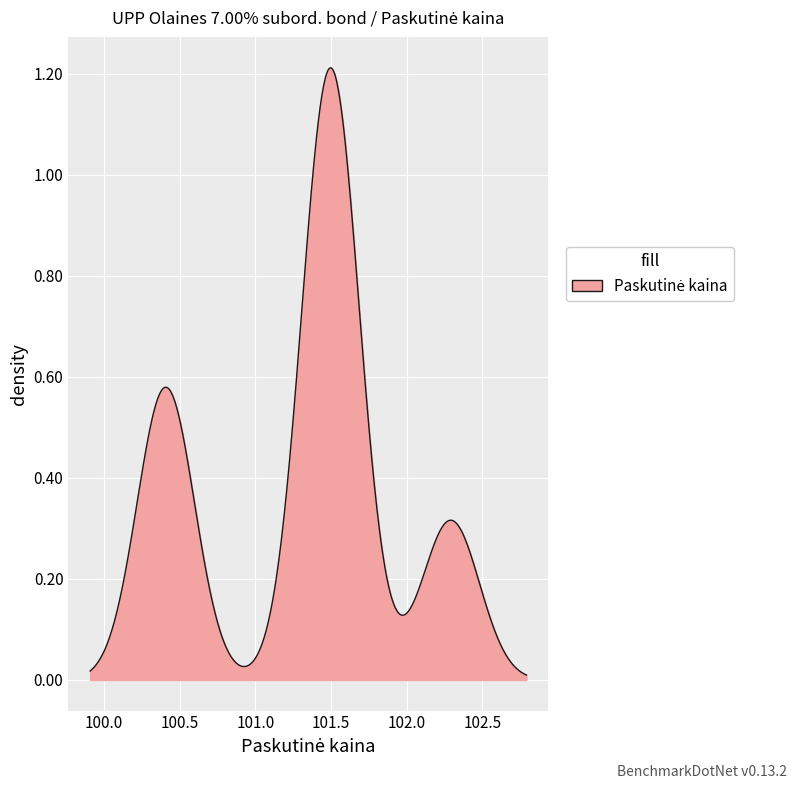

True or false: the data has more than 1 interior local peaks.

True